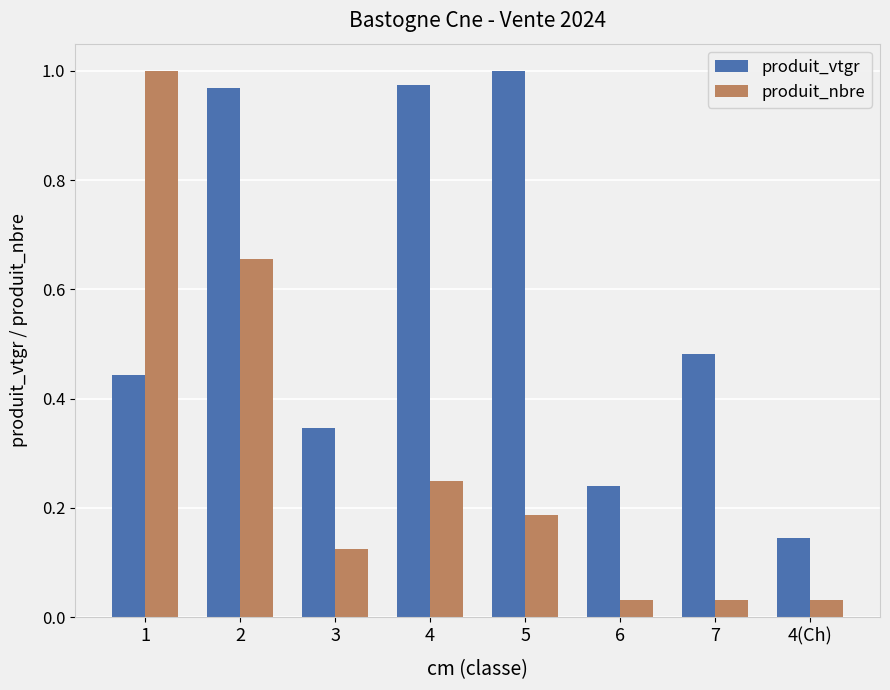

What is the sum of the produit_vtgr values at 4(Ch) and 5?

1.1